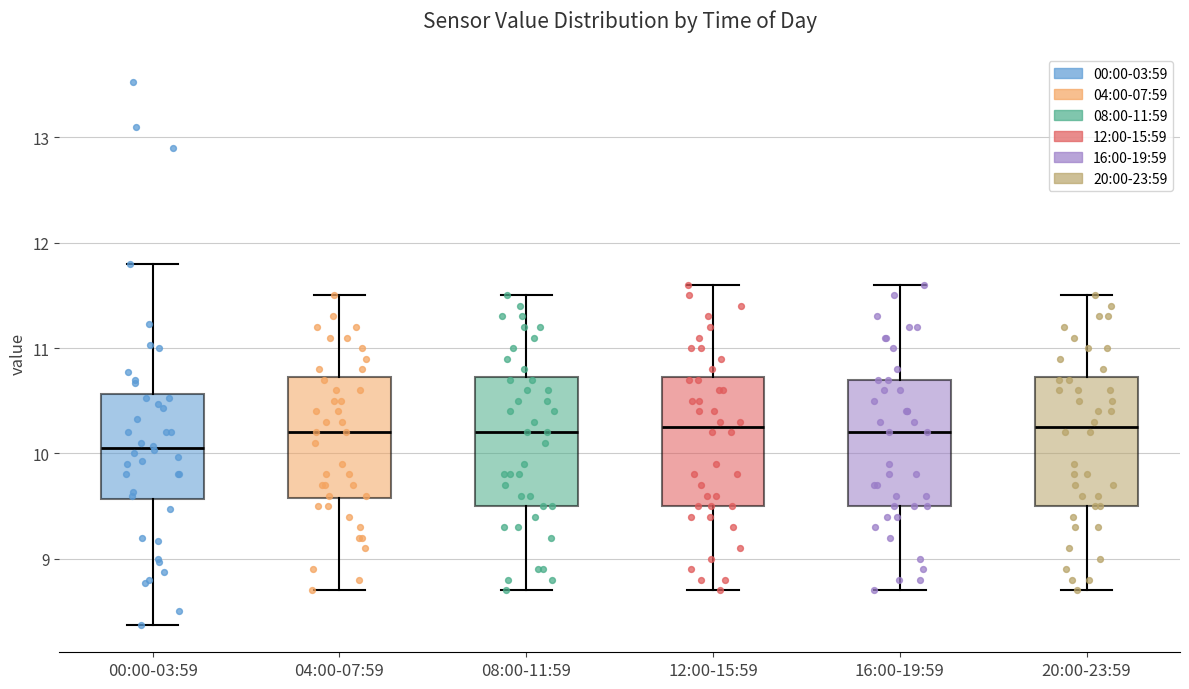

Where is the upper edge of the box for 08:00-11:59 on the y-axis? The values are not printed on the chart, so give them approximately, as read against the axis.

10.7